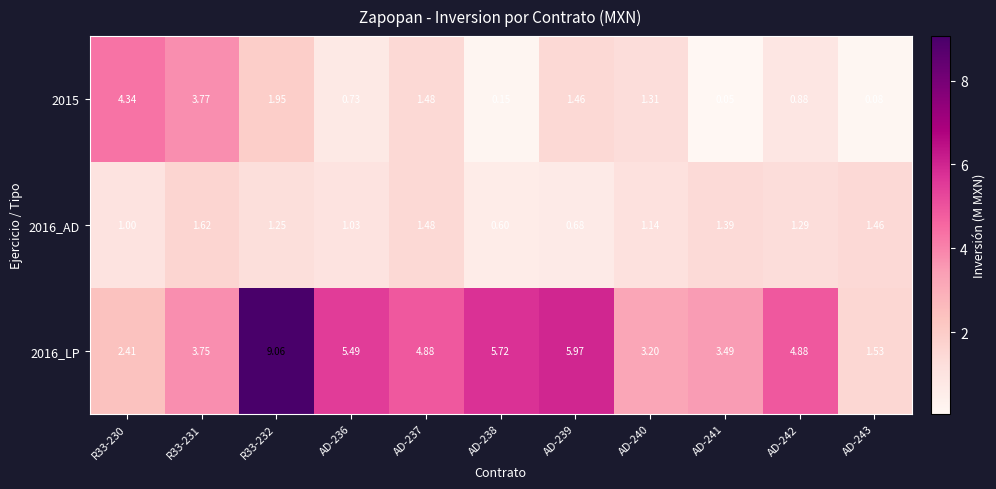

Is the value of 2015 at R33-231 greater than the value of 2016_AD at AD-238?

Yes